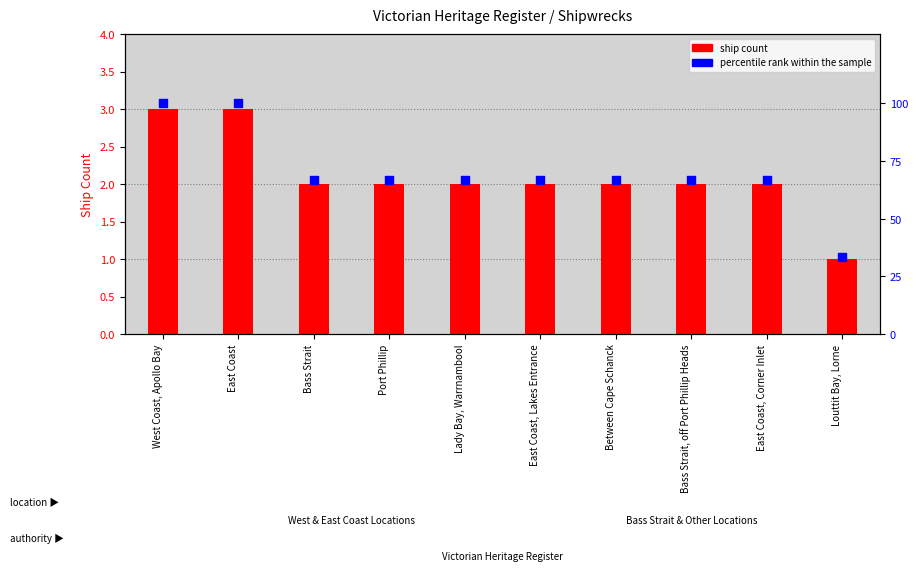

At which category is the sum across all series the highest?

West Coast, Apollo Bay